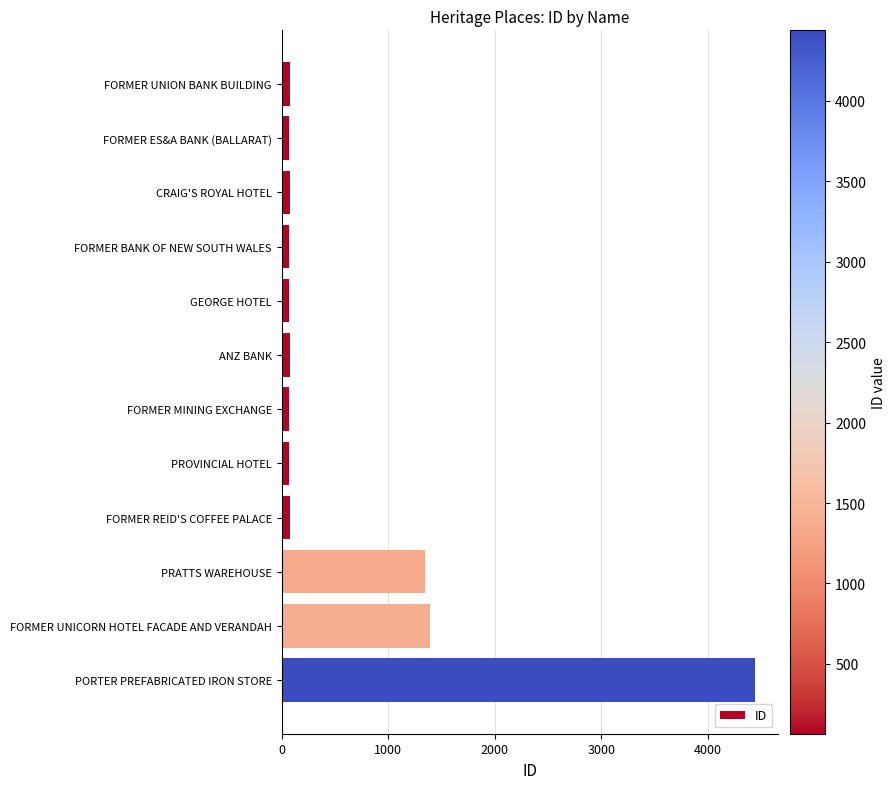

What is the minimum value shown in the chart?

66